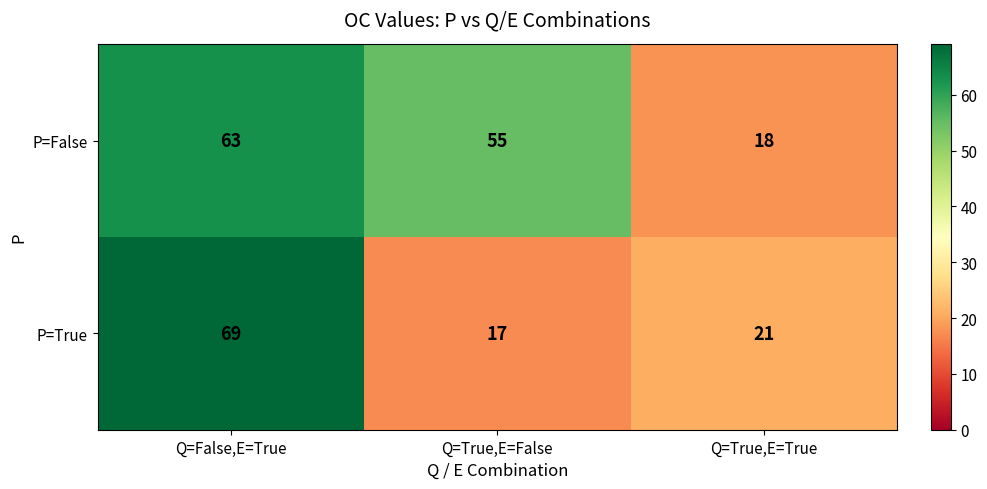

How many P=False values are between 18 and 63?

3